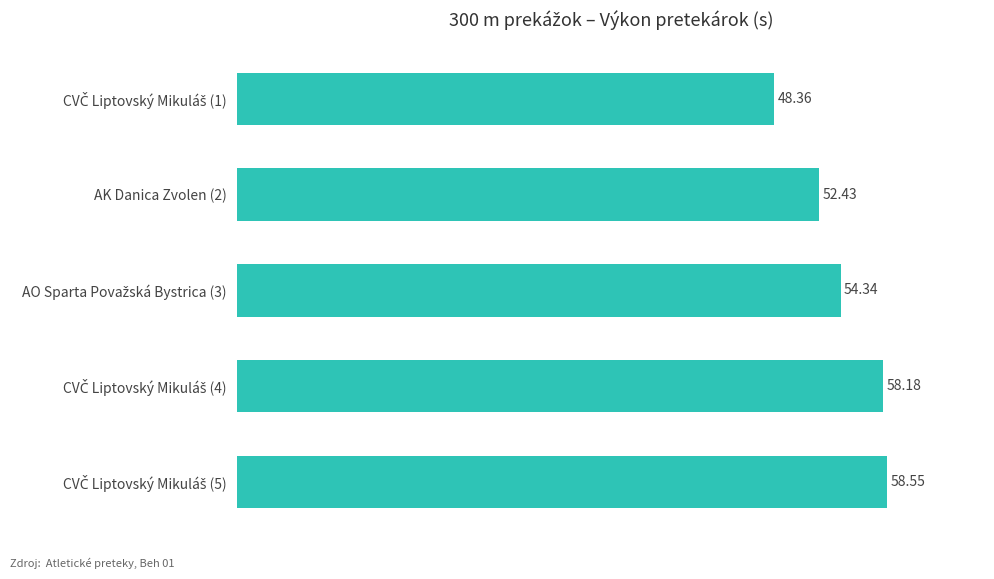

What is the difference between the second highest and minimum values?

9.8